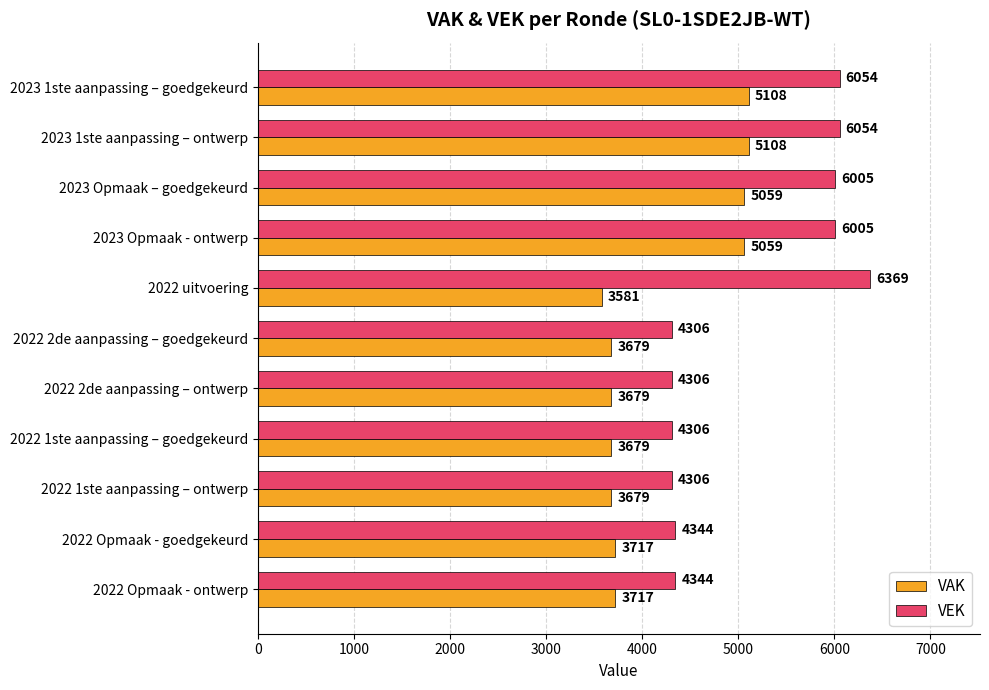

Read the VAK value at 2023 Opmaak - ontwerp, to the nearest 50.

5050